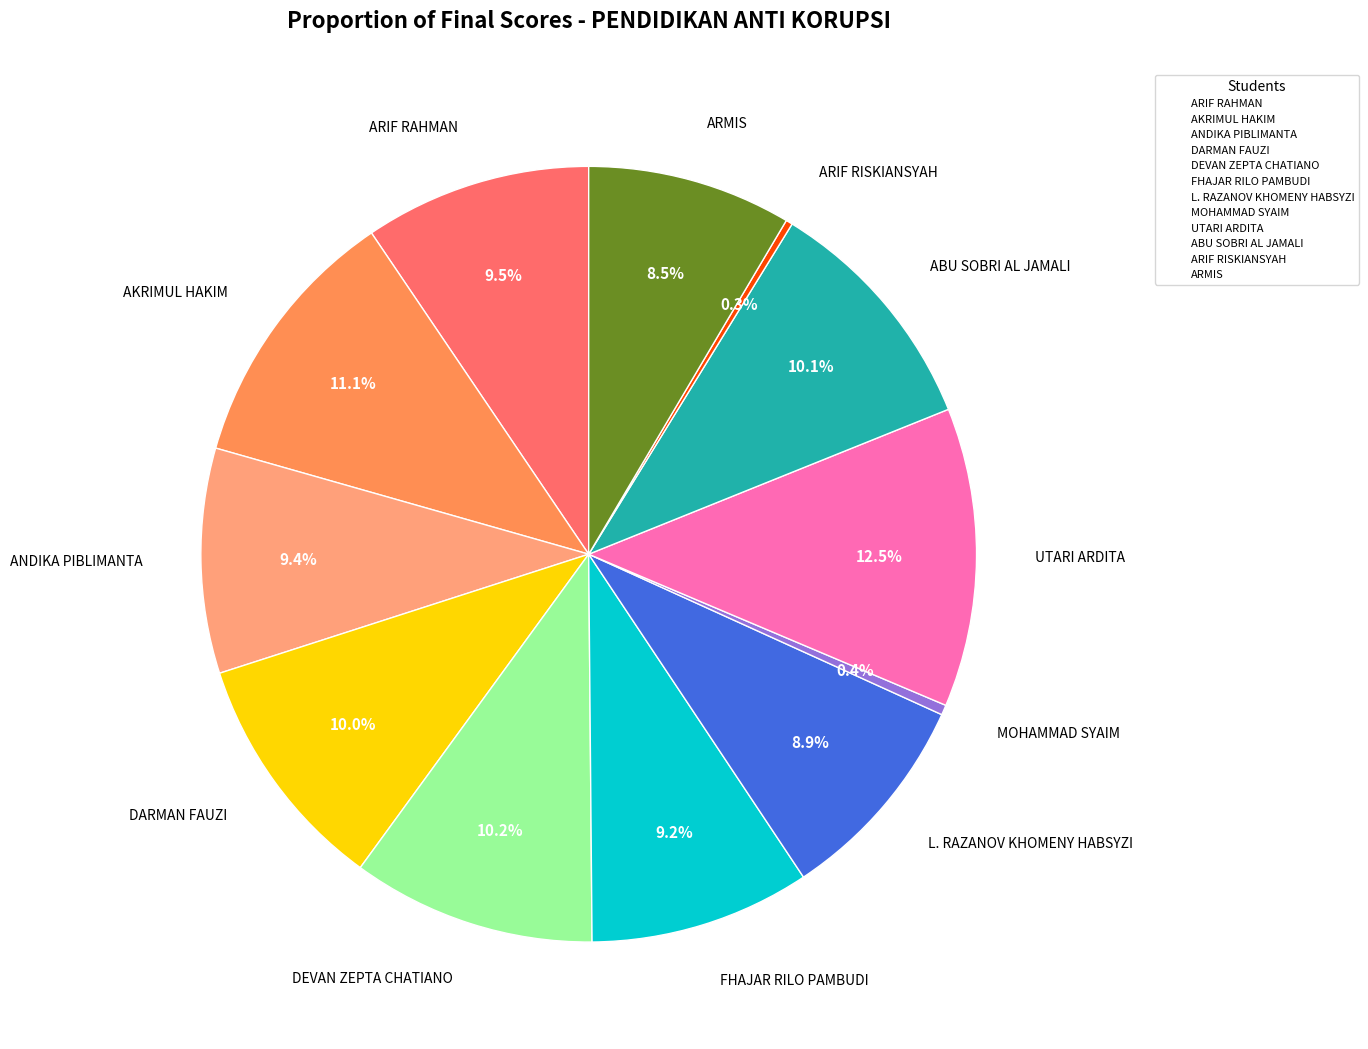

To the nearest percent, what is the difference between the DARMAN FAUZI and FHAJAR RILO PAMBUDI slice percentages?

1%